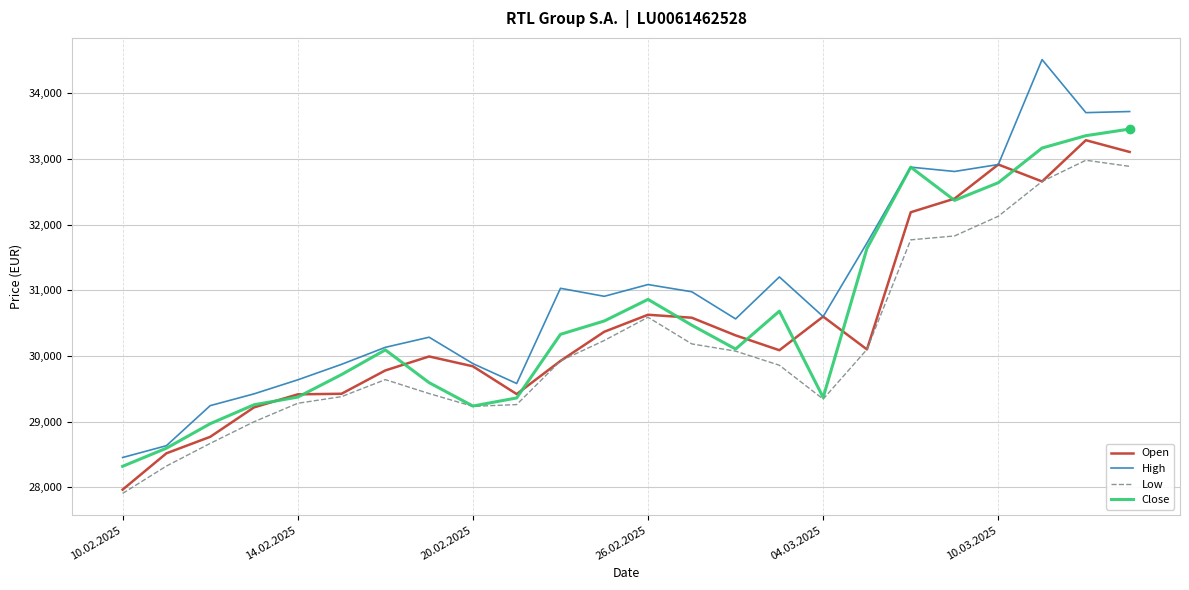

True or false: Low and High intersect in this chart.

False